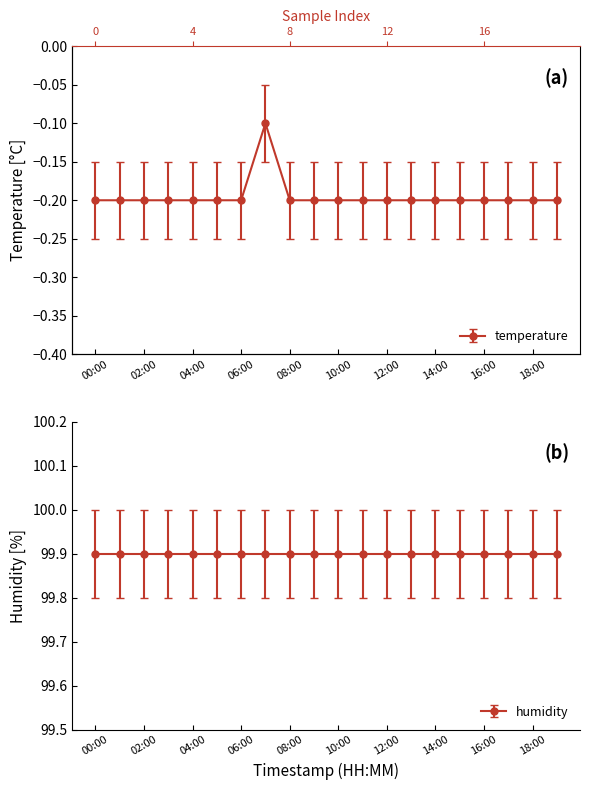

What is the label of the 14th point from the left?

13:00